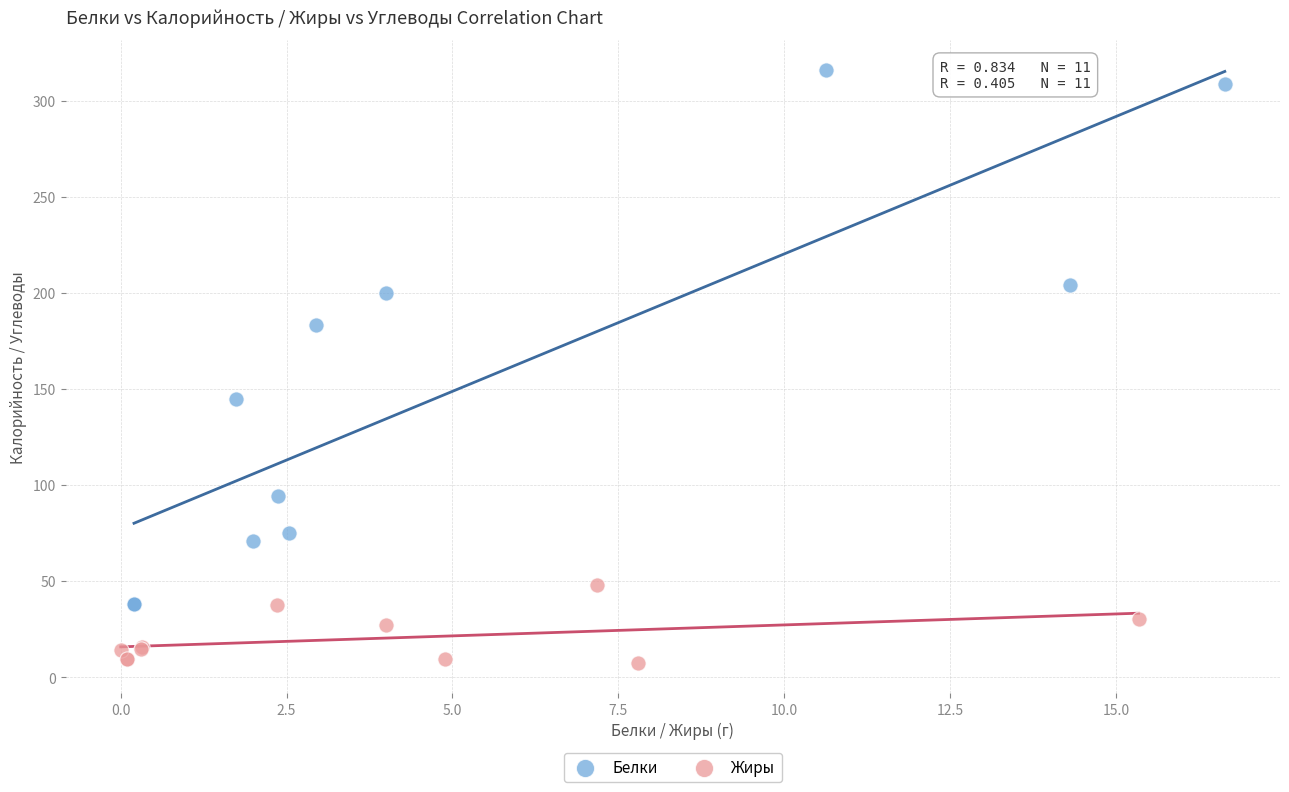

What are all the series names shown in the legend?

Белки, Жиры